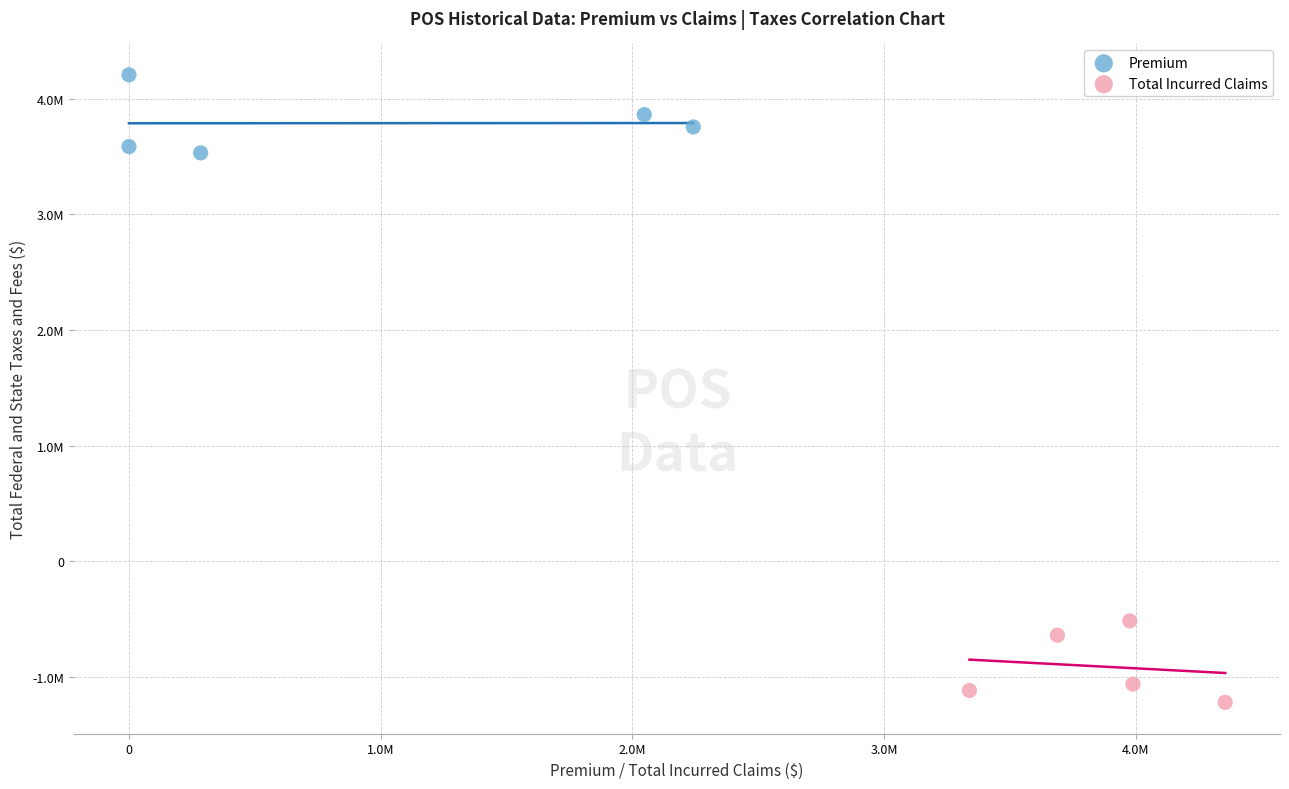

Which series contains the highest Y value?

Premium